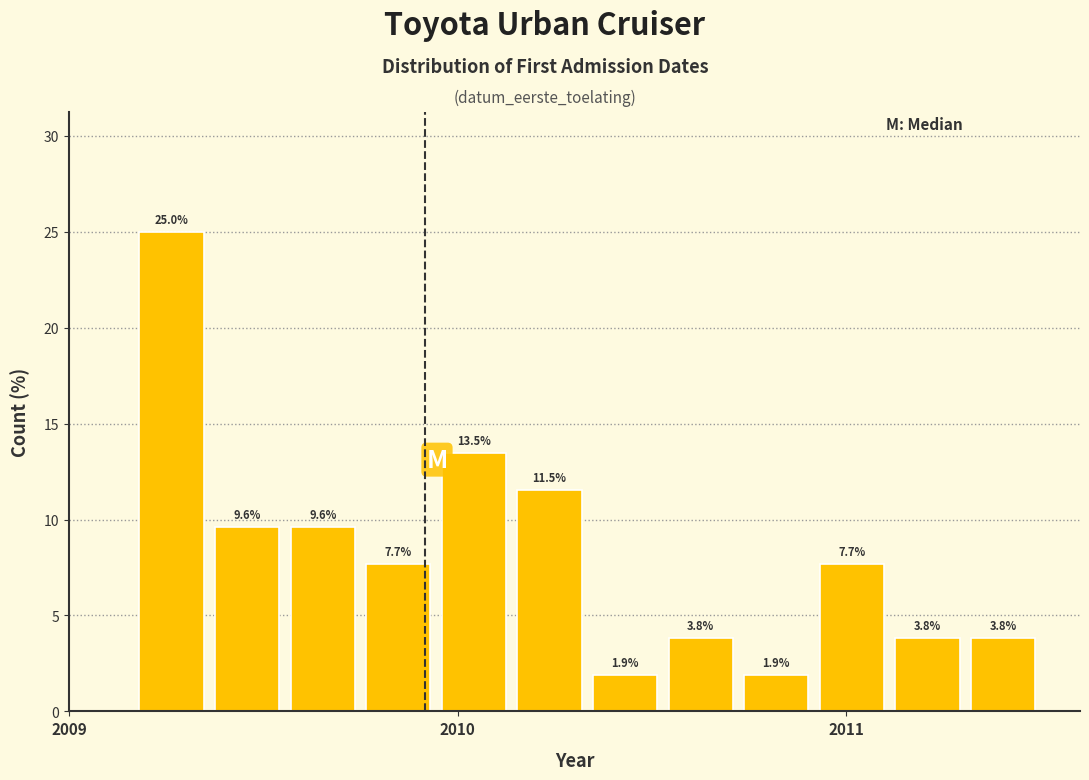

Around what value on the x-axis is the tallest bar? Give the approximate position of its centre, as read against the axis.

2009.3